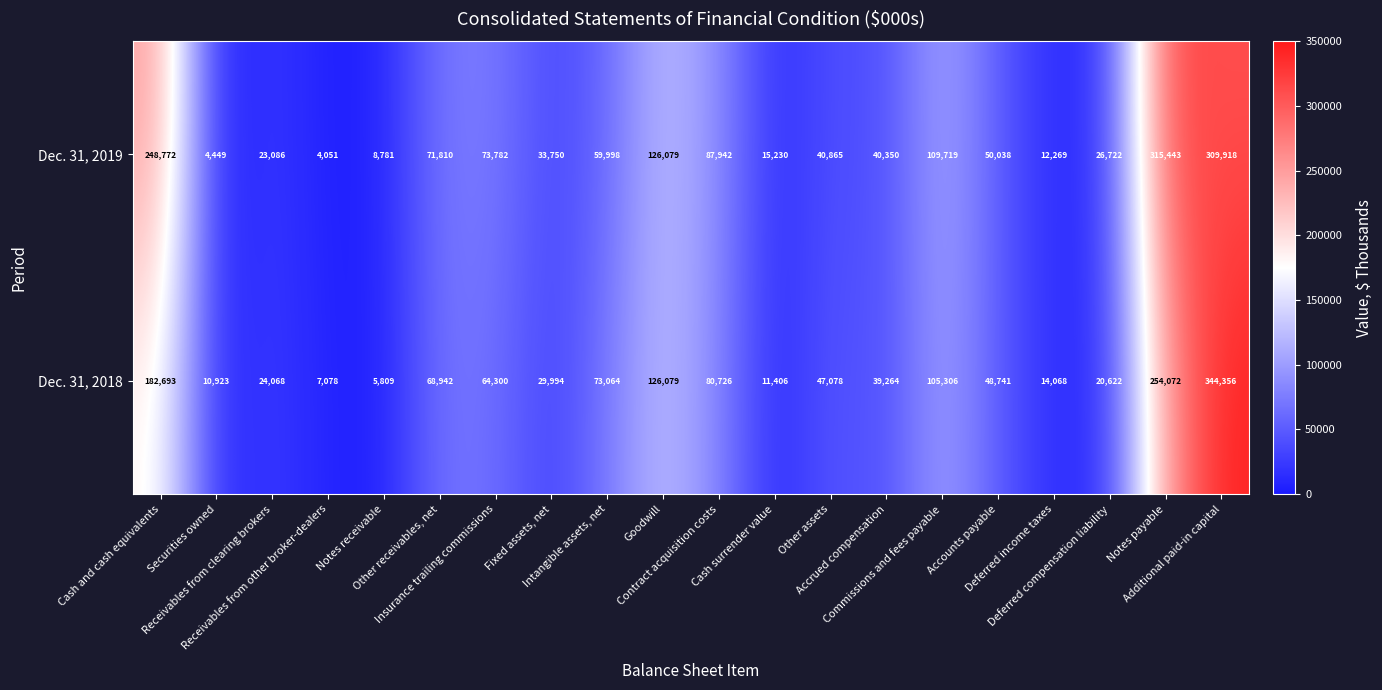

Rank the series at Contract acquisition costs from highest to lowest value.

Dec. 31, 2019, Dec. 31, 2018